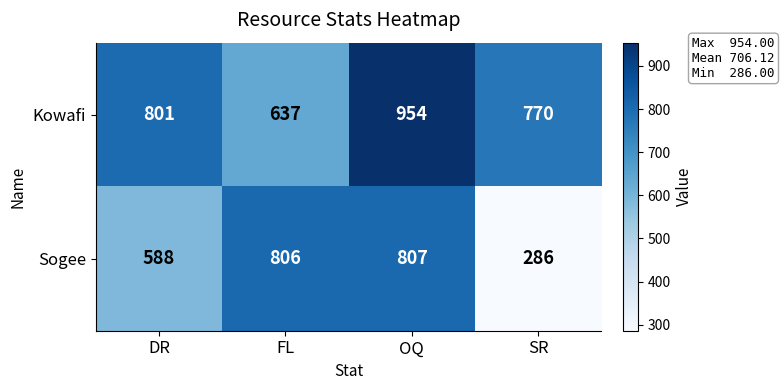

The Kowafi series shows 272 at DR. True or false?

False